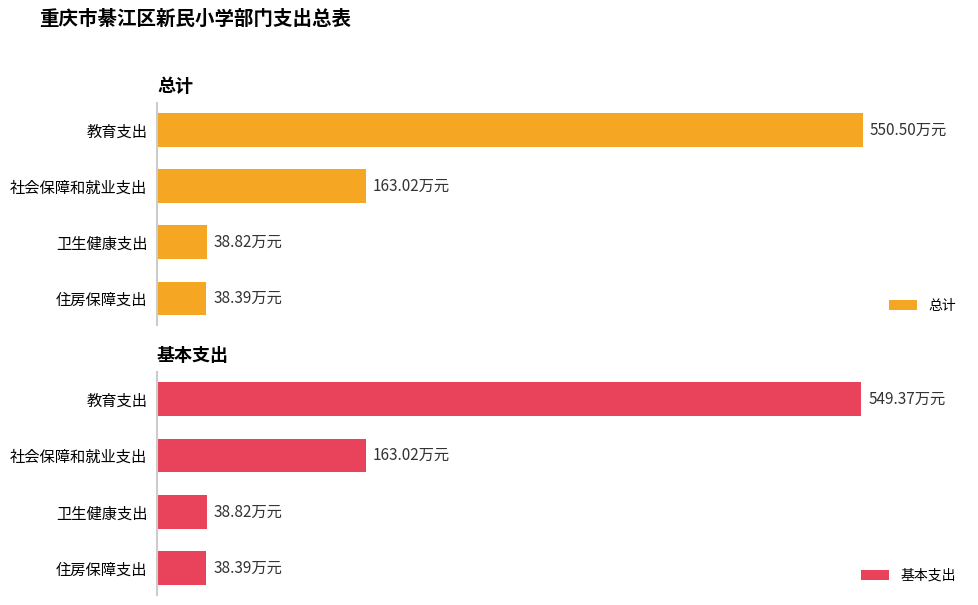

How many series are shown in this chart?

2